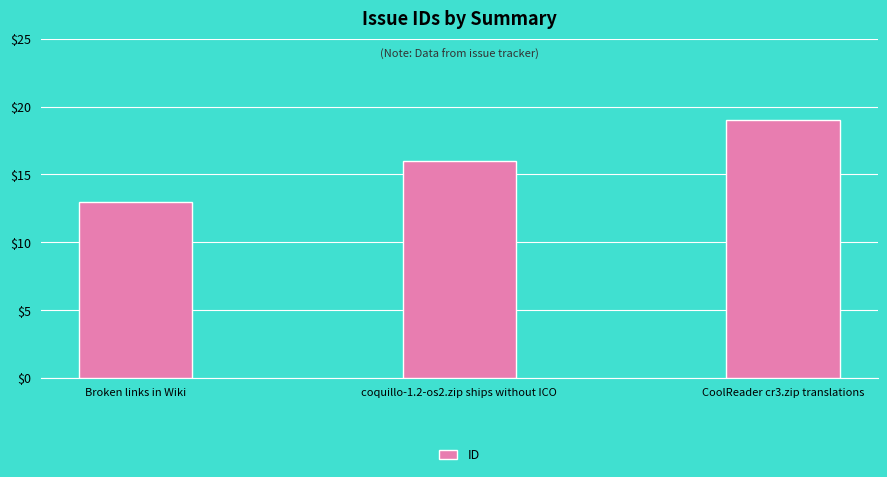

What is the maximum value shown in the chart?

19